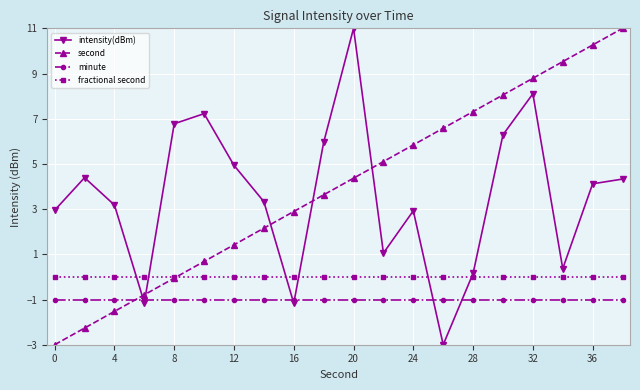

What is the smallest value displayed?

-3.0